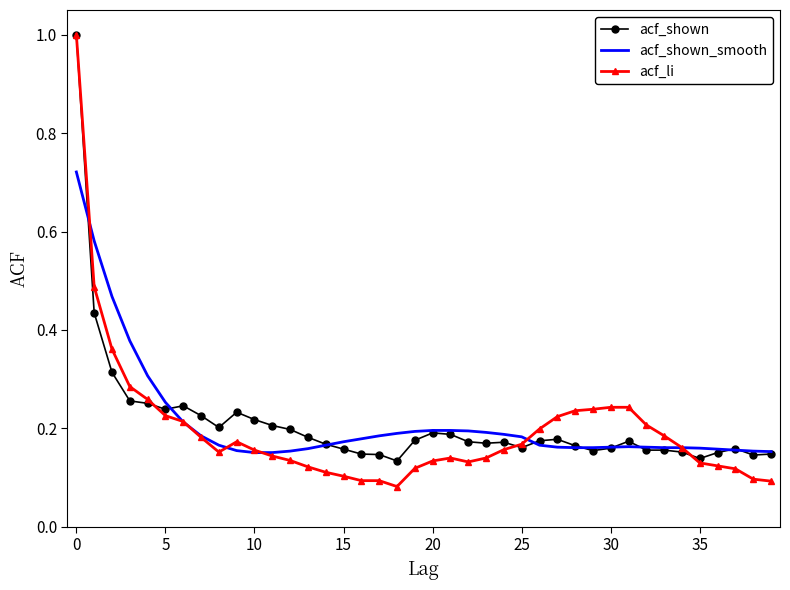

True or false: acf_li and acf_shown cross at least once.

True